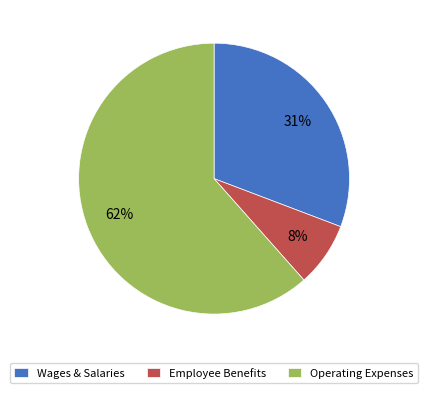

What percentage is the Employee Benefits slice, to the nearest percent?

8%